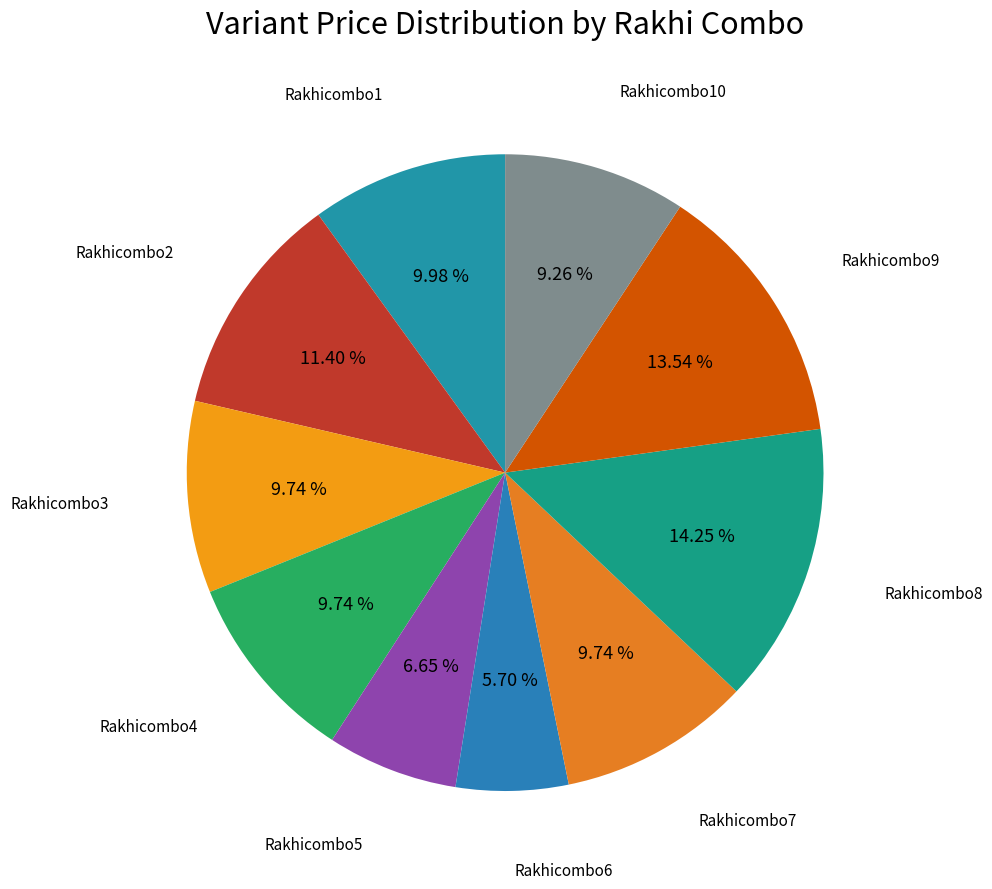

How many segments does this pie chart have?

10